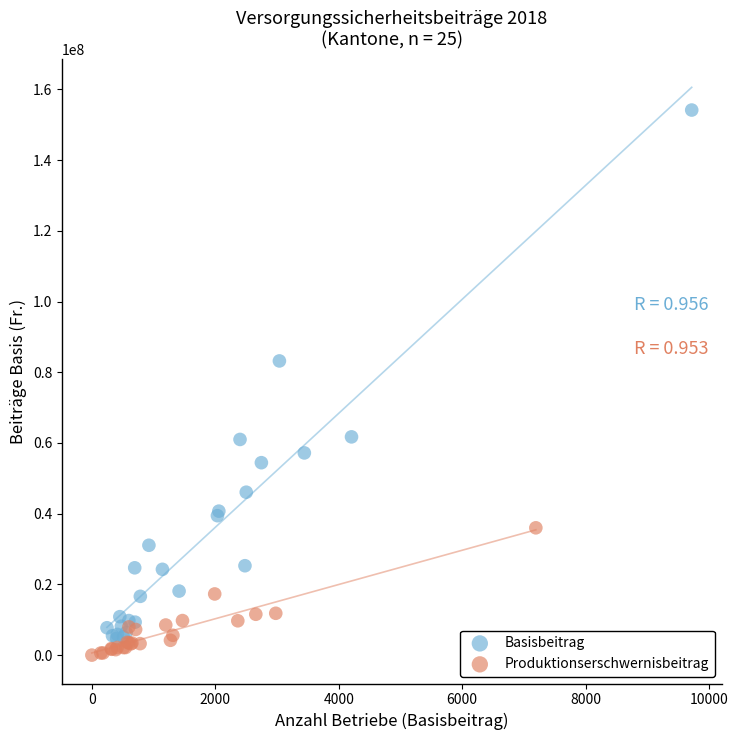

Which series reaches the maximum Y coordinate?

Basisbeitrag